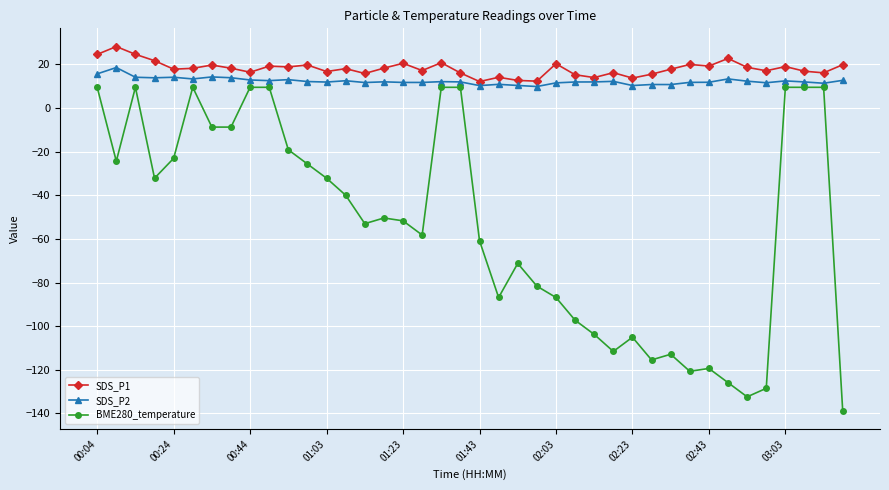

What is the value of the SDS_P1 point at the 35th from the left?

18.7